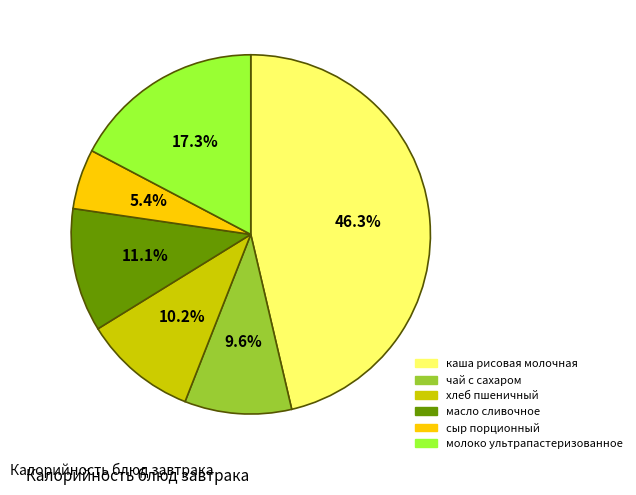

Count the number of slices in the pie.

6